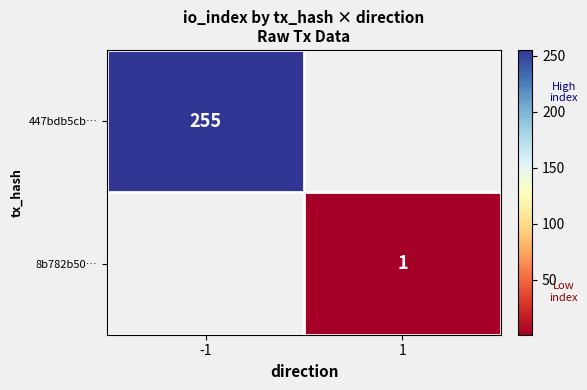

The 447bdb5cb… series shows 255 at -1. True or false?

True